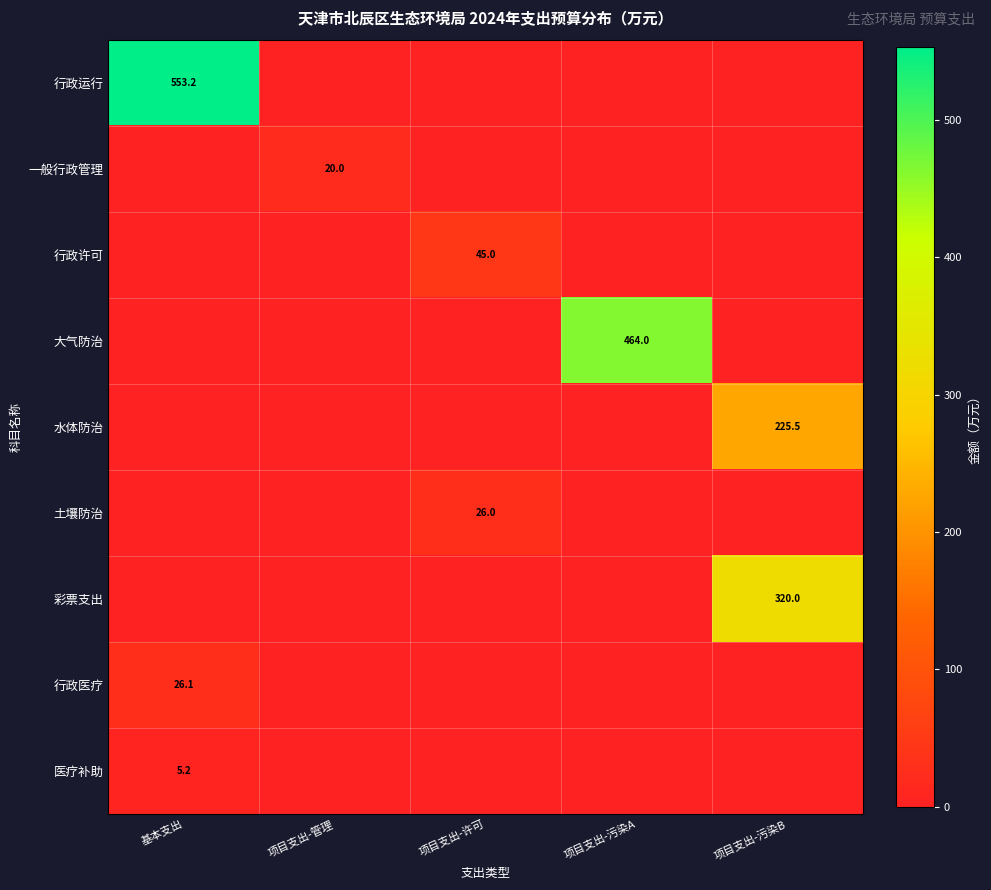

The value of 彩票支出 at 项目支出-污染B is 79.3. True or false?

False